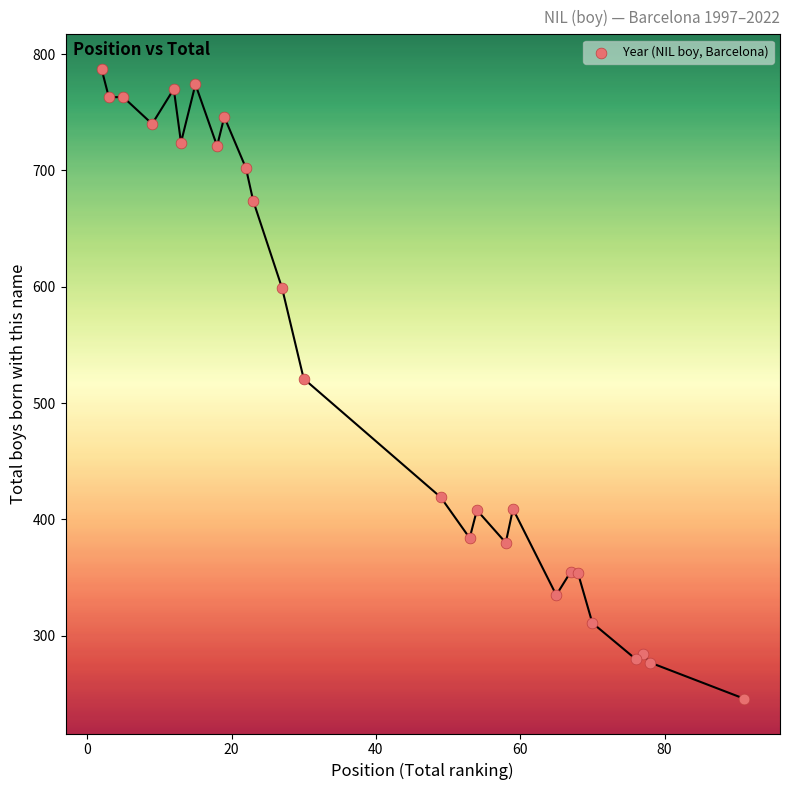

What is the range of Y values (max minus min)?

541